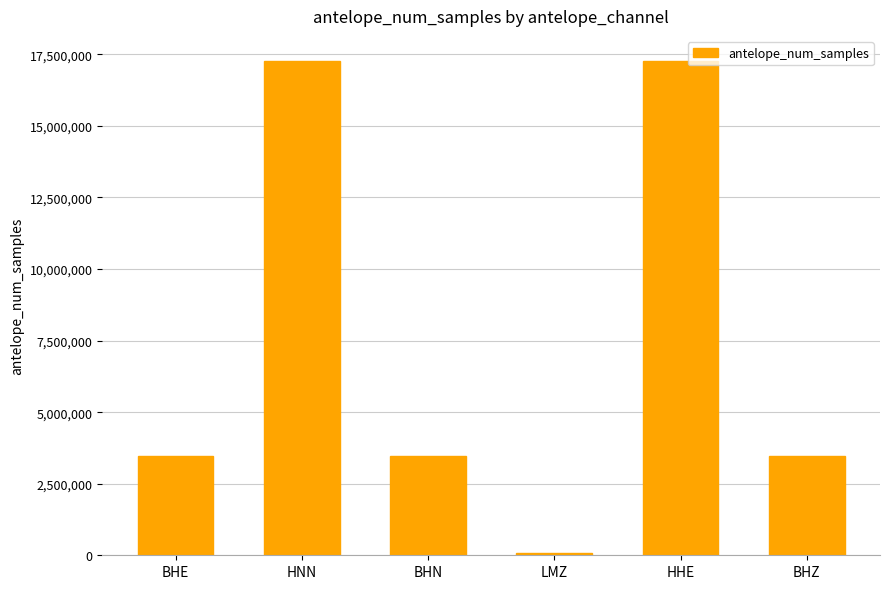

Does the chart contain any negative values?

No